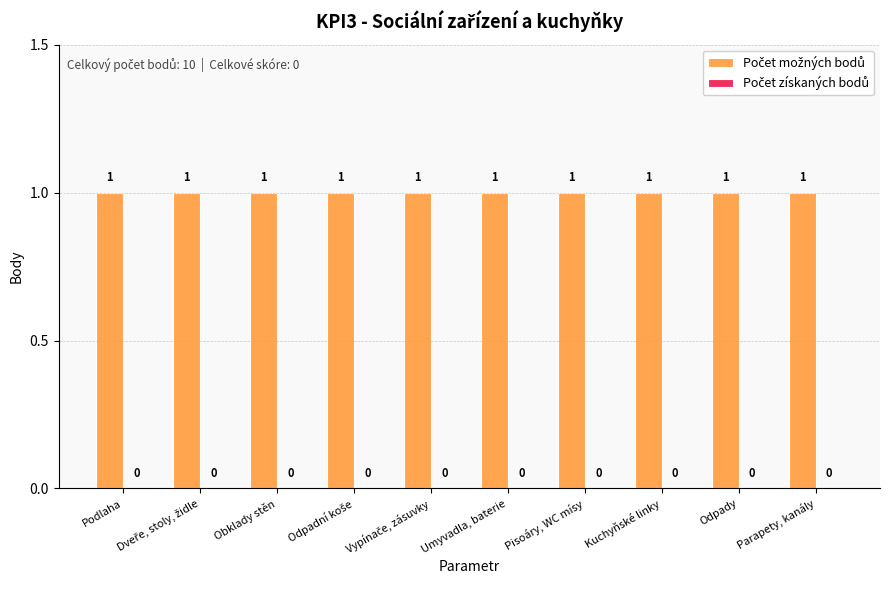

At how many categories does at least one series exceed 0?

10